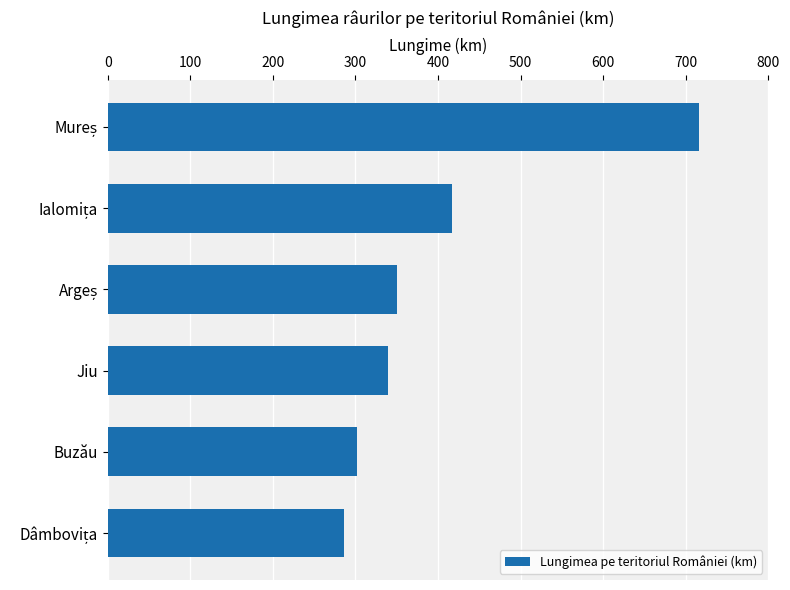

Are the bars horizontal?

Yes